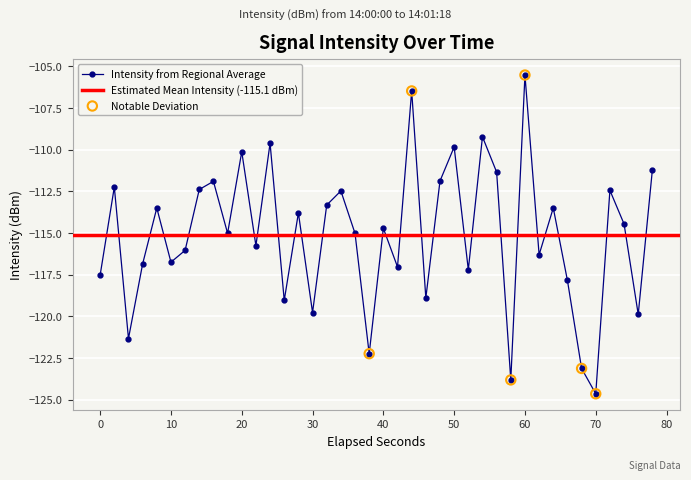

In Intensity from Regional Average, how many points are lower than both neighbors (excluding endpoints)?

14